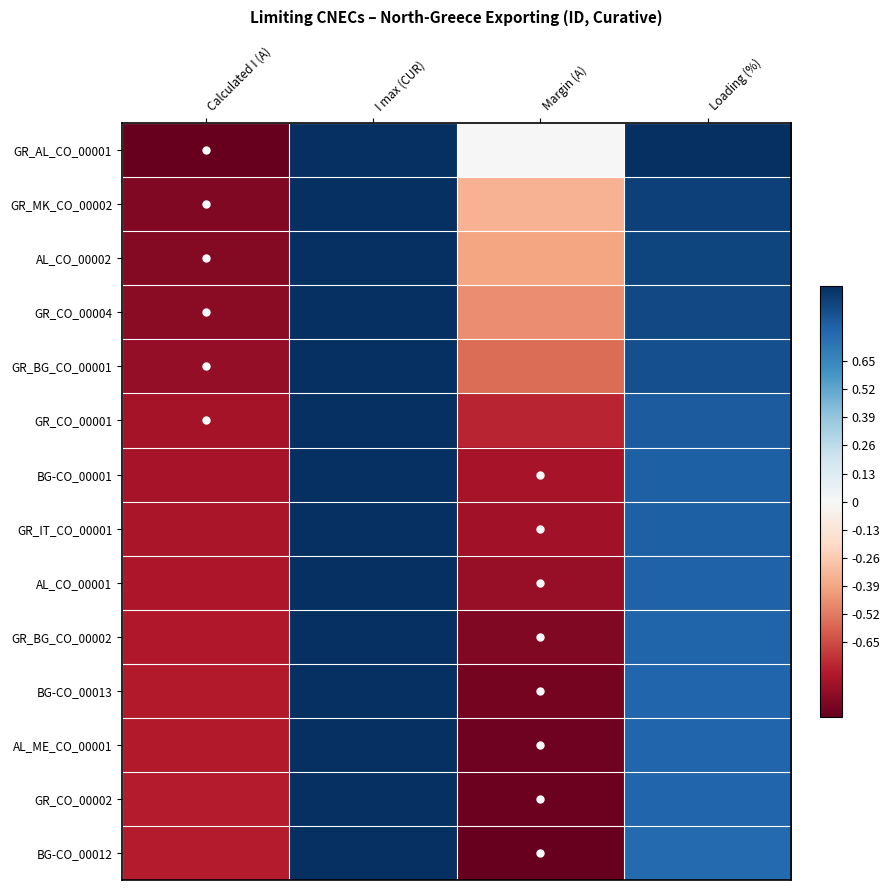

Reading right to left, what are all the values shown in this chart?

GR_AL_CO_00001: Loading (%)=1.0	Margin (A)=-0.0	I max (CUR)=1.0	Calculated I (A)=-1.0
GR_MK_CO_00002: Loading (%)=0.9	Margin (A)=-0.3	I max (CUR)=1.0	Calculated I (A)=-0.9
AL_CO_00002: Loading (%)=0.9	Margin (A)=-0.4	I max (CUR)=1.0	Calculated I (A)=-0.9
GR_CO_00004: Loading (%)=0.9	Margin (A)=-0.5	I max (CUR)=1.0	Calculated I (A)=-0.9
GR_BG_CO_00001: Loading (%)=0.9	Margin (A)=-0.6	I max (CUR)=1.0	Calculated I (A)=-0.9
GR_CO_00001: Loading (%)=0.8	Margin (A)=-0.8	I max (CUR)=1.0	Calculated I (A)=-0.8
BG-CO_00001: Loading (%)=0.8	Margin (A)=-0.8	I max (CUR)=1.0	Calculated I (A)=-0.8
GR_IT_CO_00001: Loading (%)=0.8	Margin (A)=-0.8	I max (CUR)=1.0	Calculated I (A)=-0.8
AL_CO_00001: Loading (%)=0.8	Margin (A)=-0.9	I max (CUR)=1.0	Calculated I (A)=-0.8
GR_BG_CO_00002: Loading (%)=0.8	Margin (A)=-0.9	I max (CUR)=1.0	Calculated I (A)=-0.8
BG-CO_00013: Loading (%)=0.8	Margin (A)=-1.0	I max (CUR)=1.0	Calculated I (A)=-0.8
AL_ME_CO_00001: Loading (%)=0.8	Margin (A)=-1.0	I max (CUR)=1.0	Calculated I (A)=-0.8
GR_CO_00002: Loading (%)=0.8	Margin (A)=-1.0	I max (CUR)=1.0	Calculated I (A)=-0.8
BG-CO_00012: Loading (%)=0.8	Margin (A)=-1.0	I max (CUR)=1.0	Calculated I (A)=-0.8